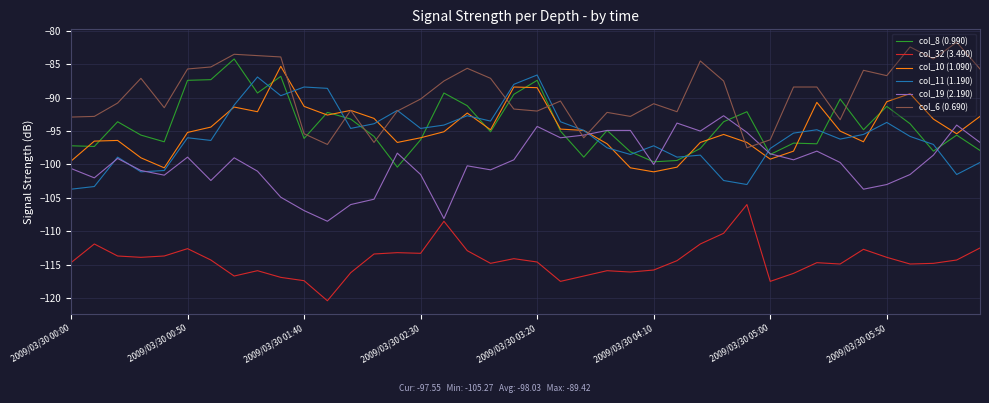

Which series has the largest total across all categories?

col_6 (0.690)